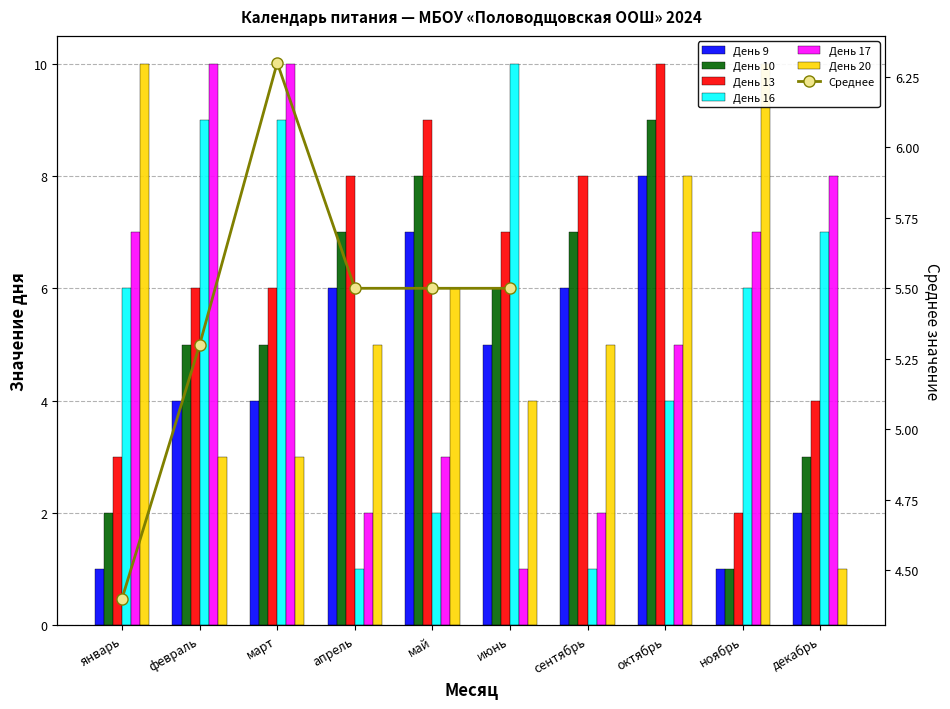

What is the highest value of the День 20 series?

10